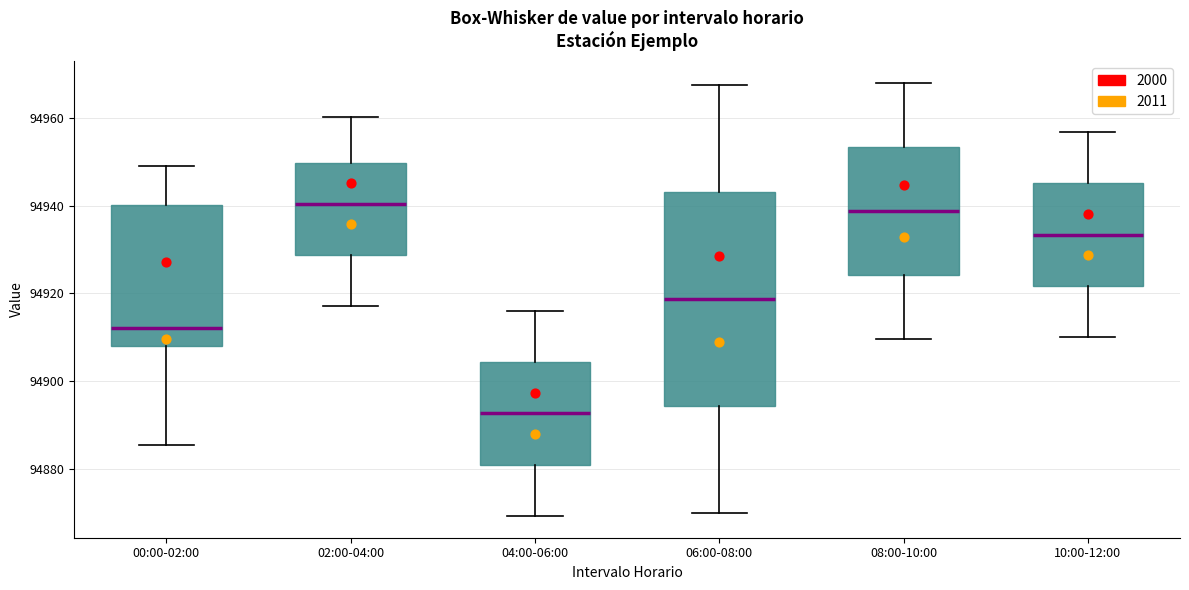

Where does the upper whisker of the box for 00:00-02:00 end on the y-axis? The values are not printed on the chart, so give them approximately, as read against the axis.

94950